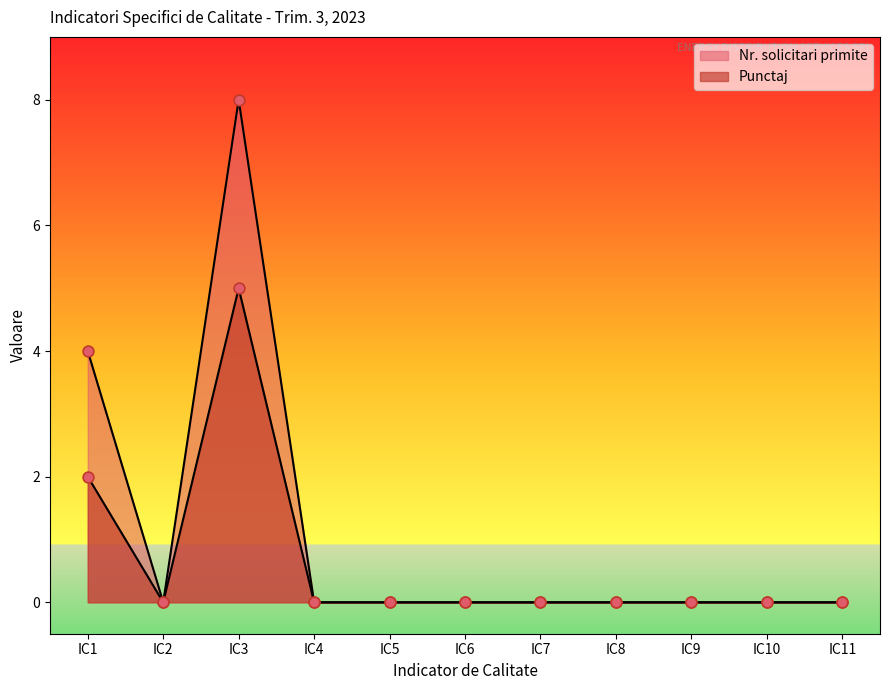

Which series reaches the maximum Y coordinate?

Nr. solicitari primite